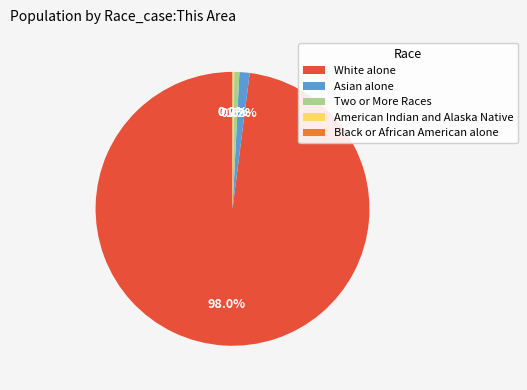

What is the change in value from Asian alone to Two or More Races?

-3